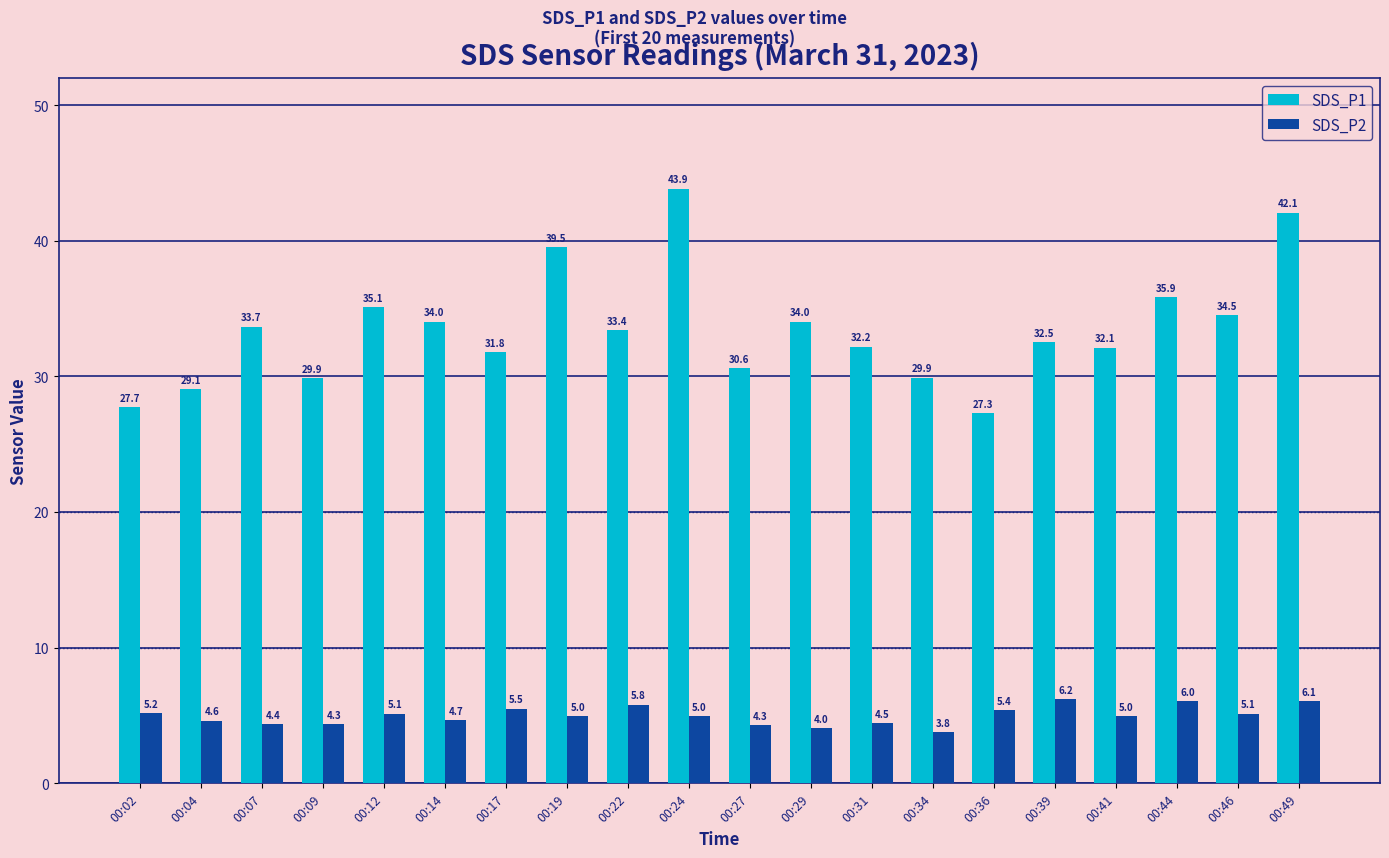

What are all the series names shown in the legend?

SDS_P1, SDS_P2